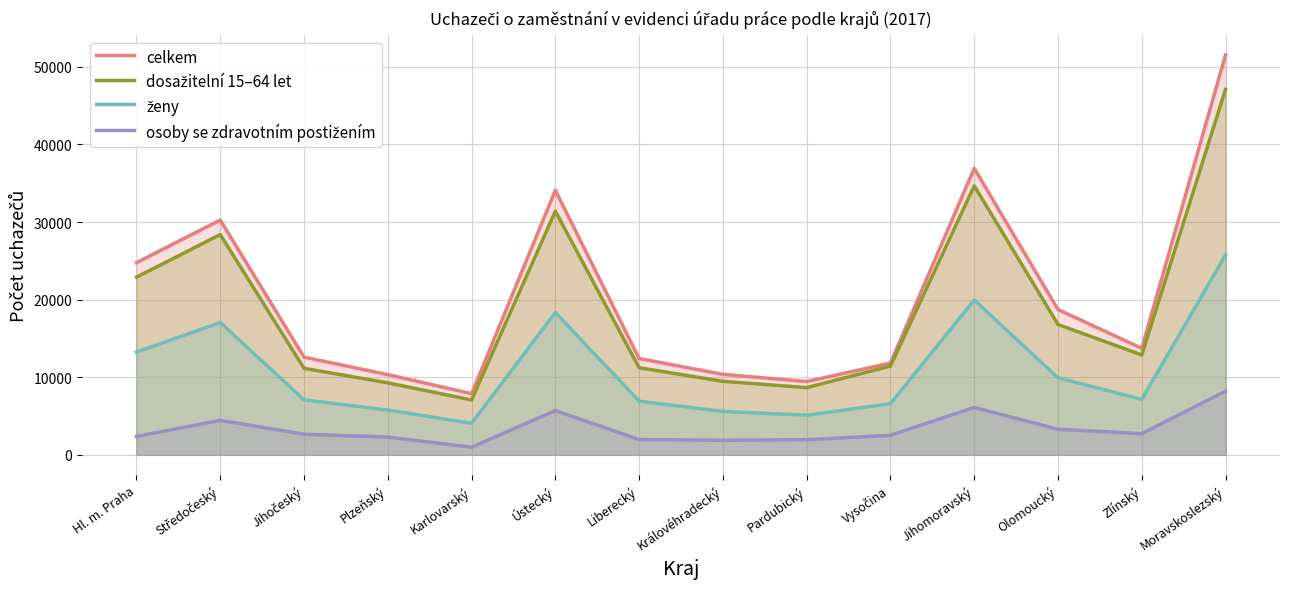

Reading right to left, extract all data points from this chart.

celkem: Moravskoslezský=51537	Zlínský=13728	Olomoucký=18728	Jihomoravský=36921	Vysočina=11831	Pardubický=9447	Královéhradecký=10375	Liberecký=12413	Ústecký=34103	Karlovarský=7881	Plzeňský=10339	Jihočeský=12590	Středočeský=30255	Hl. m. Praha=24767
dosažitelní 15–64 let: Moravskoslezský=47111	Zlínský=12874	Olomoucký=16803	Jihomoravský=34670	Vysočina=11445	Pardubický=8666	Královéhradecký=9480	Liberecký=11228	Ústecký=31411	Karlovarský=7079	Plzeňský=9278	Jihočeský=11154	Středočeský=28390	Hl. m. Praha=22898
ženy: Moravskoslezský=25759	Zlínský=7147	Olomoucký=9925	Jihomoravský=19951	Vysočina=6591	Pardubický=5113	Královéhradecký=5599	Liberecký=6920	Ústecký=18342	Karlovarský=4066	Plzeňský=5773	Jihočeský=7089	Středočeský=17055	Hl. m. Praha=13241
osoby se zdravotním postižením: Moravskoslezský=8202	Zlínský=2735	Olomoucký=3295	Jihomoravský=6112	Vysočina=2524	Pardubický=1952	Královéhradecký=1871	Liberecký=1976	Ústecký=5707	Karlovarský=984	Plzeňský=2292	Jihočeský=2652	Středočeský=4448	Hl. m. Praha=2374